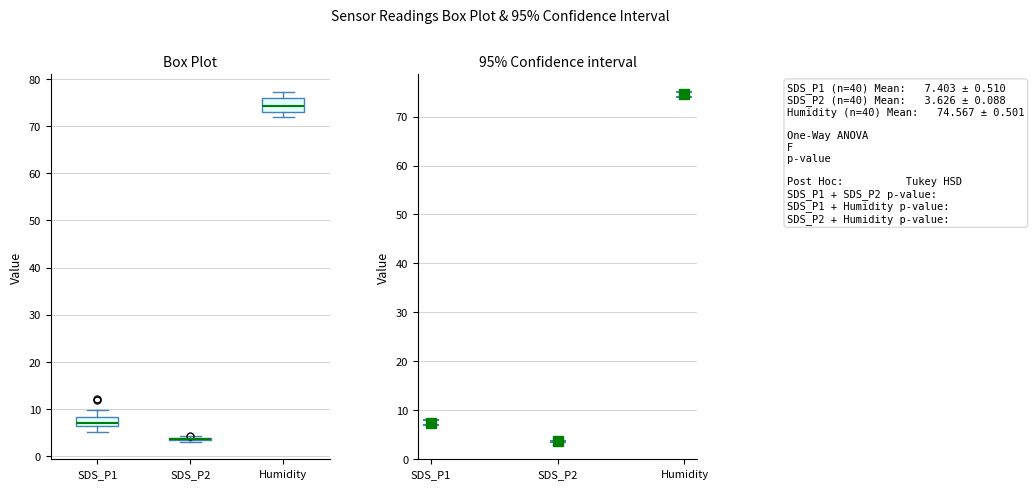

Reading left to right, read every box against the y-axis: the position of its median line, the range the box covers, and the ends of its whiskers. The values are not printed on the chart, so give them approximately, as read against the axis.

SDS_P1: median 7, box 6 to 8, whiskers 5 to 10
SDS_P2: box collapsed to a line at 4, whiskers 3 to 4
Humidity: median 74, box 73 to 76, whiskers 72 to 77